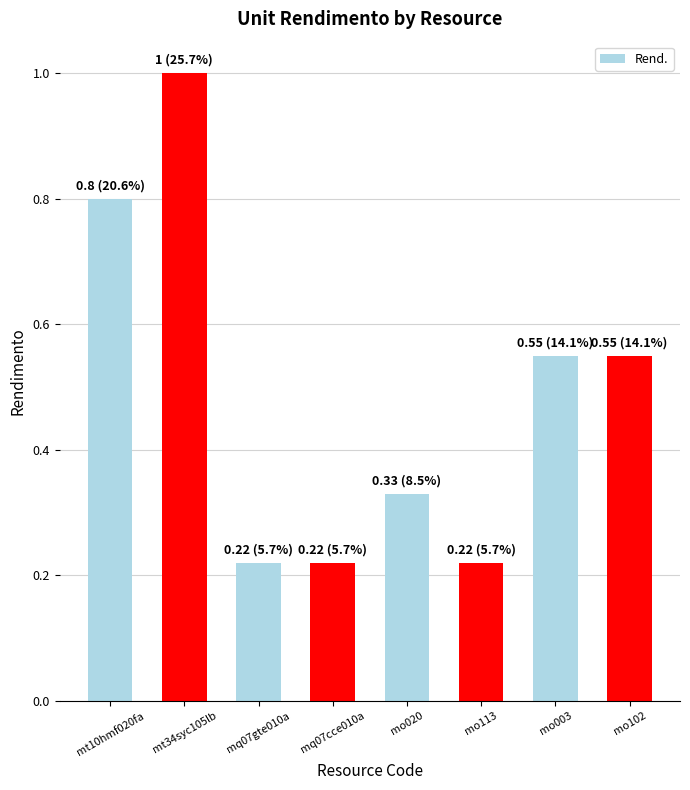

True or false: the data shows 1.6 at mt34syc105lb.

False